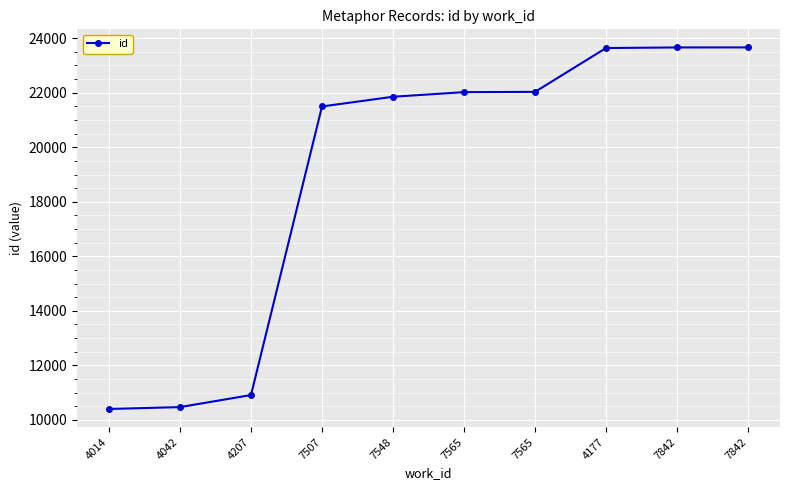

The chart shows a value of 6514 at 7842. True or false?

False